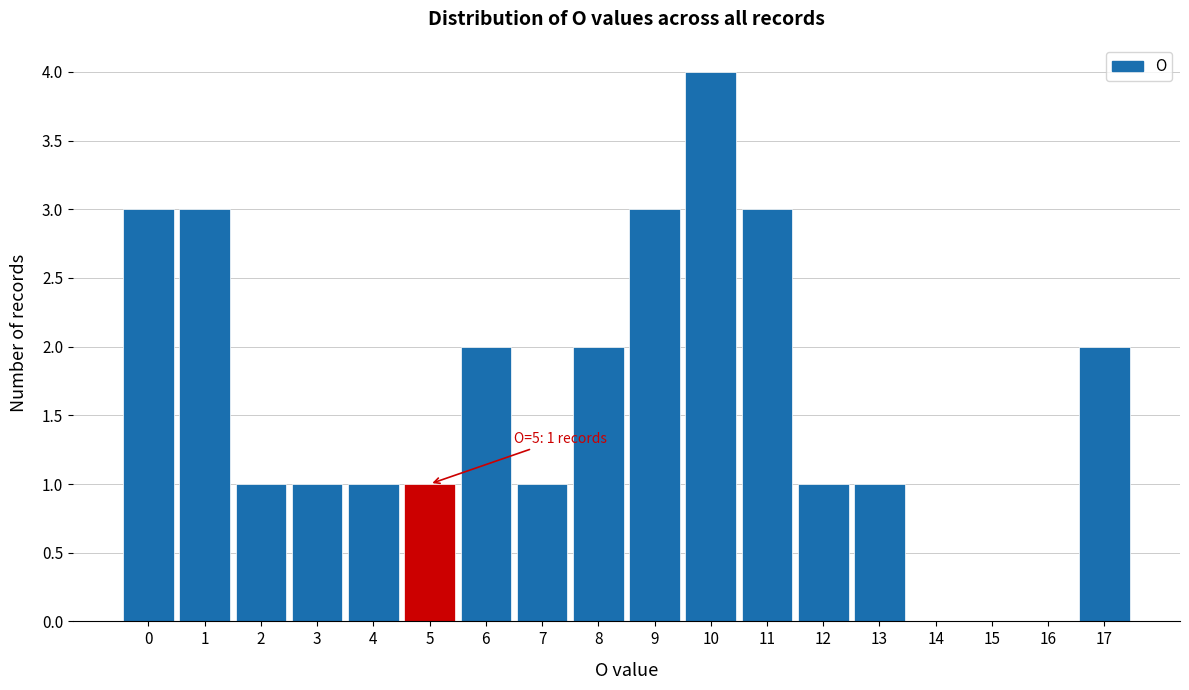

Over which range of the x-axis is the bar tallest?

9.5 to 10.5